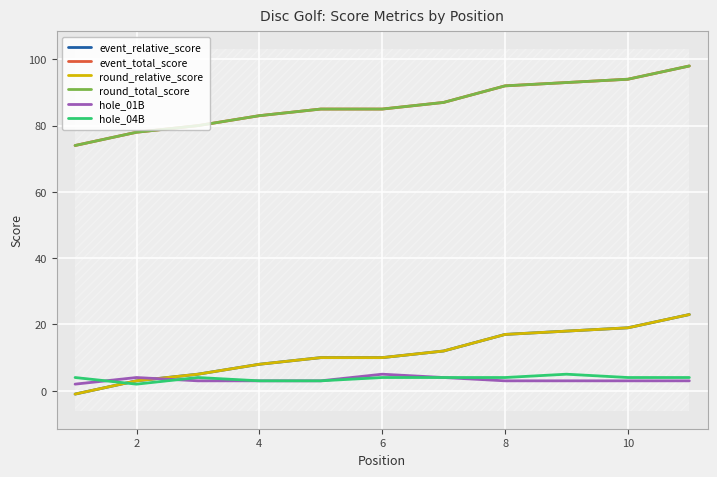

True or false: round_total_score has more than 2 points higher than both neighbors.

False